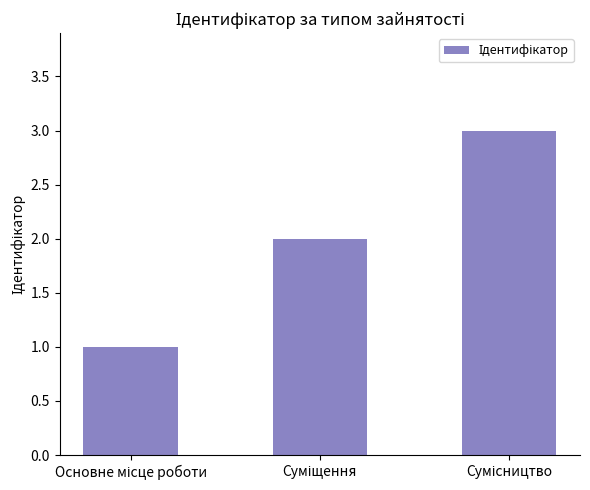

What is the sum of all values?

6